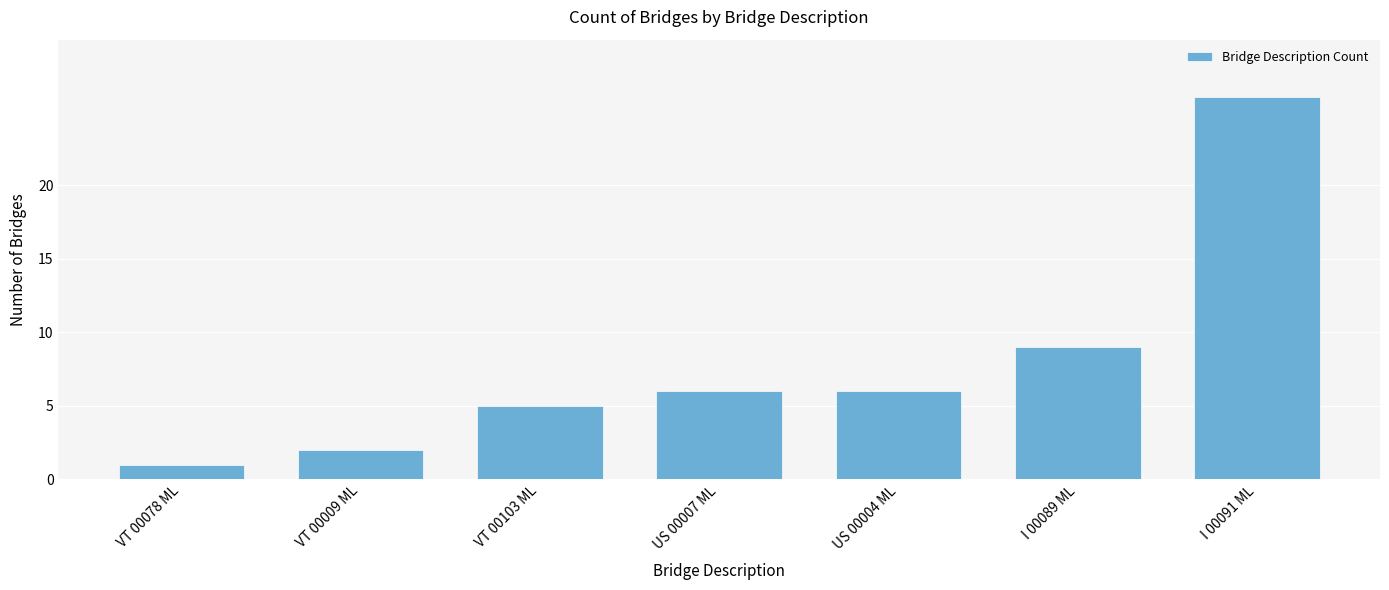

Does the chart contain any negative values?

No